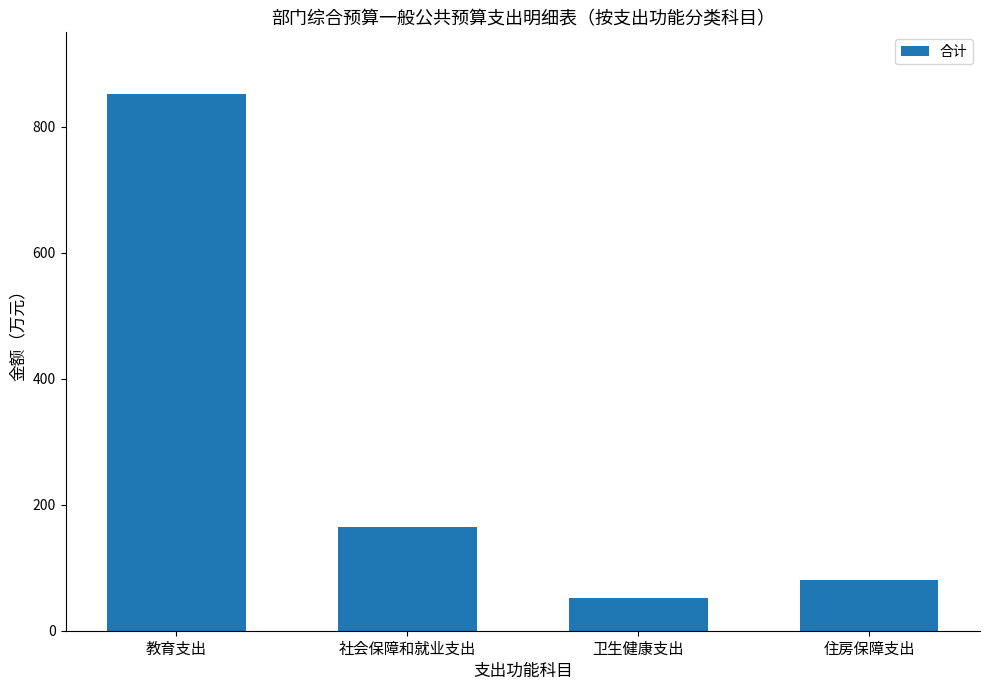

What is the minimum value shown in the chart?

52.2